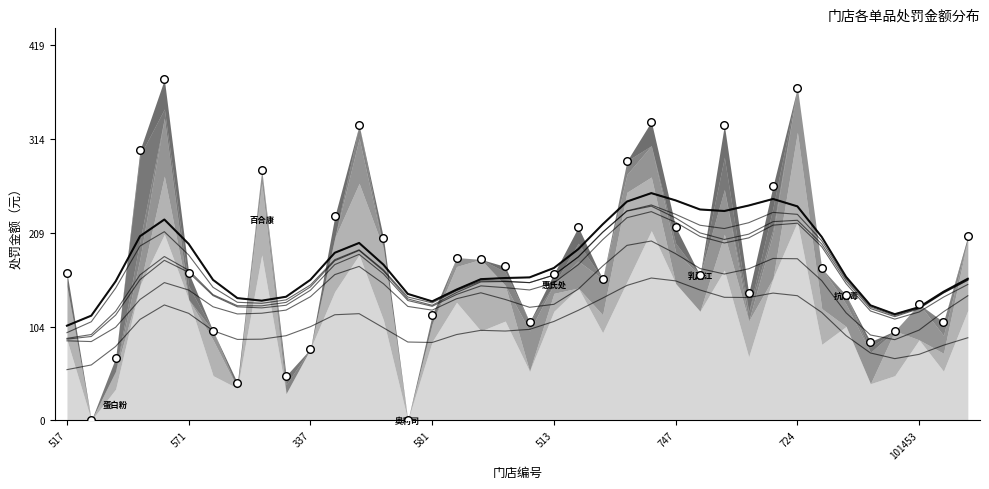

Which series has the largest total across all categories?

惠氏处罚